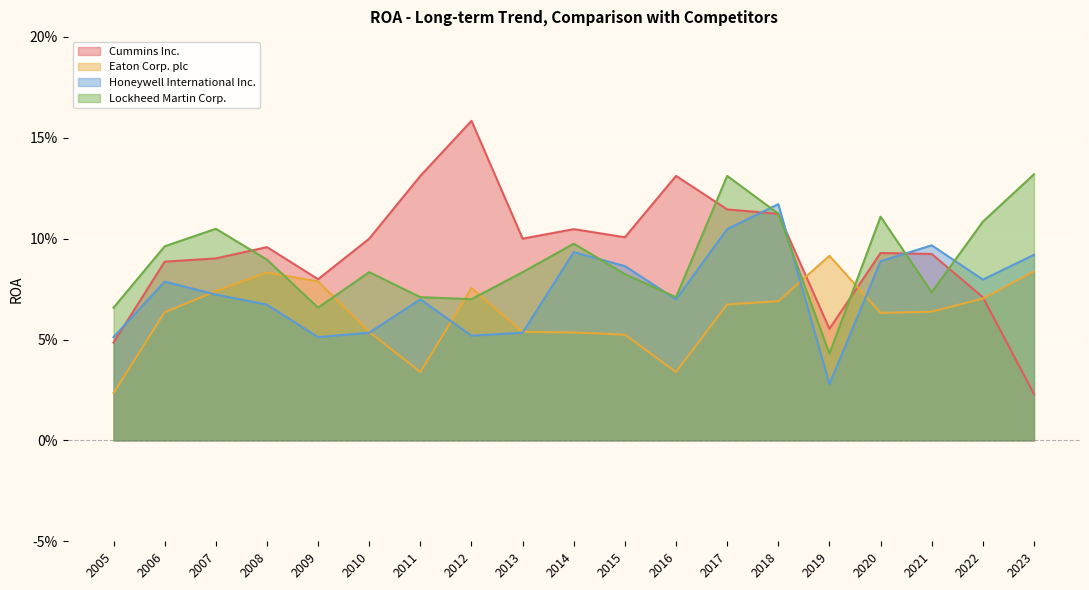

At how many categories does at least one series exceed 0?

19